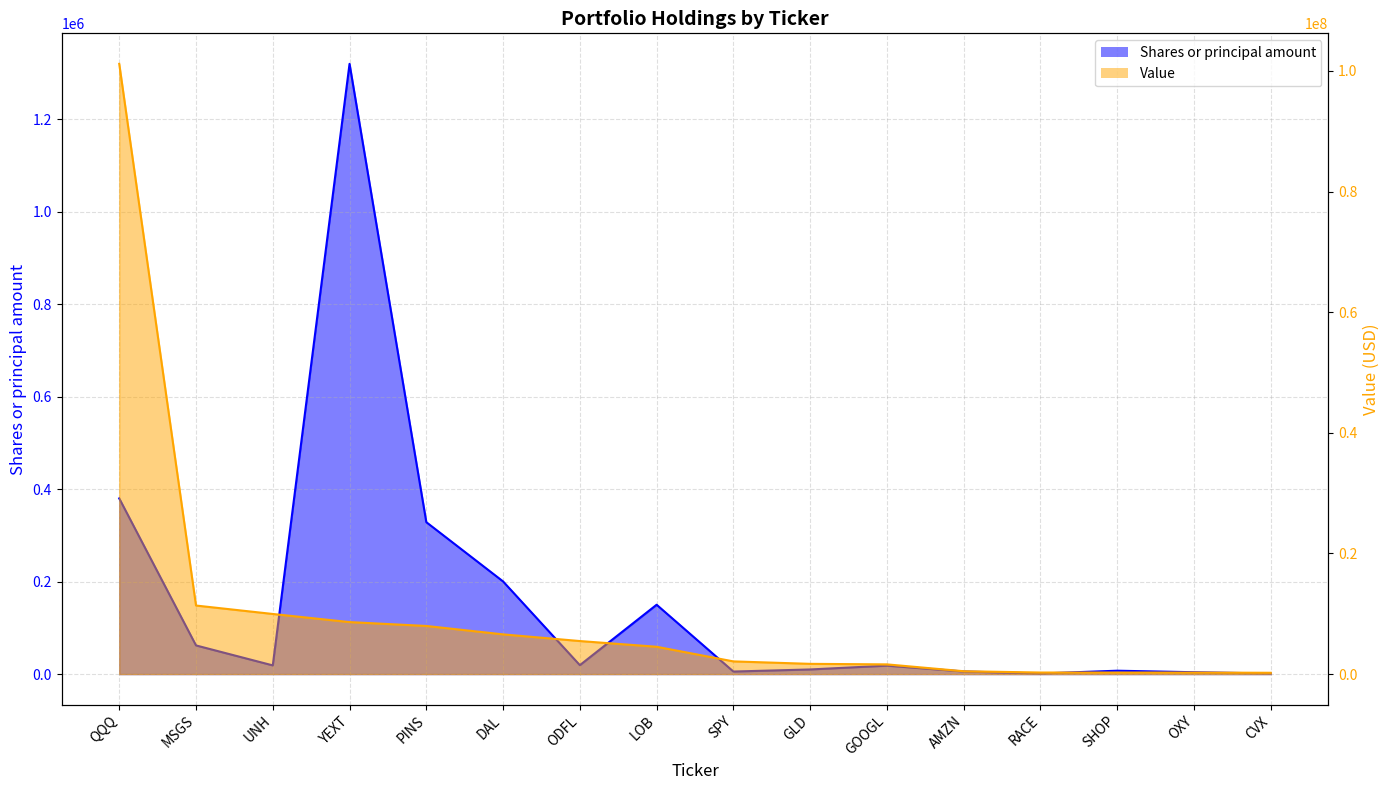

Which series has the largest total across all categories?

Value